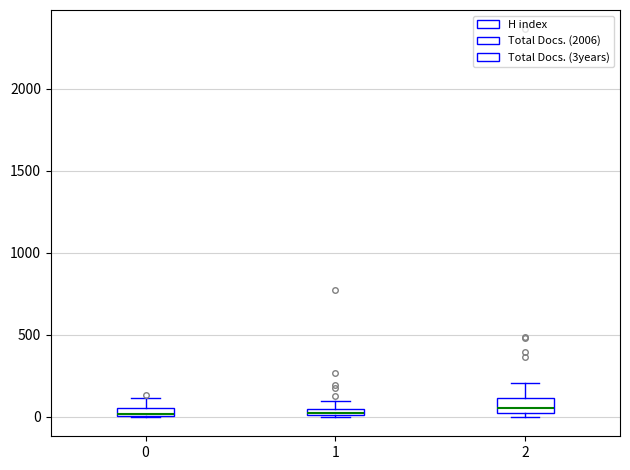

Where is the lower edge of the box at x = 1 on the y-axis? The values are not printed on the chart, so give them approximately, as read against the axis.

0